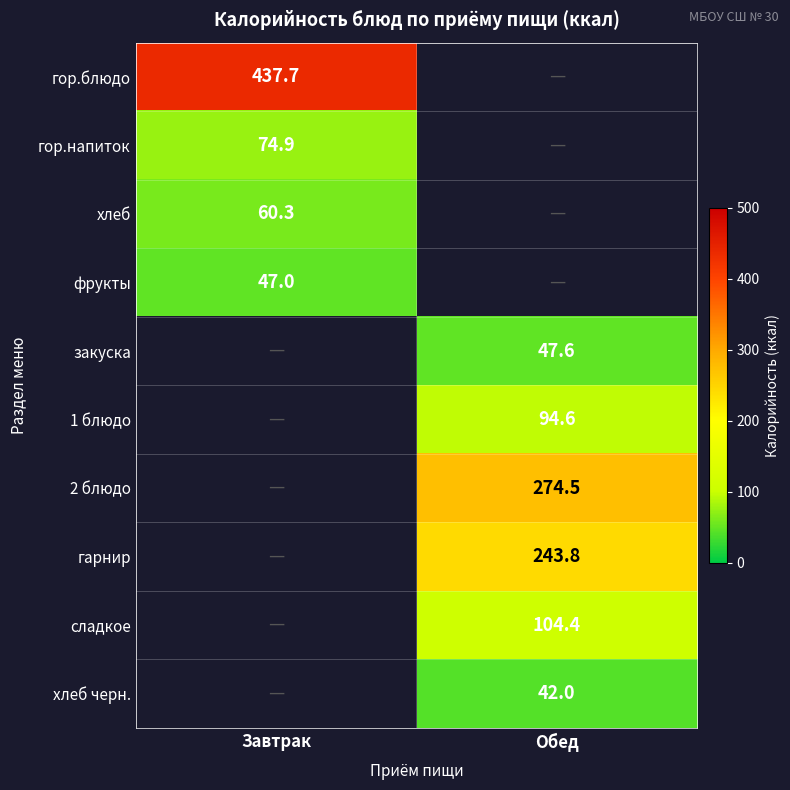

The гор.блюдо series shows 437.7 at Завтрак. True or false?

True